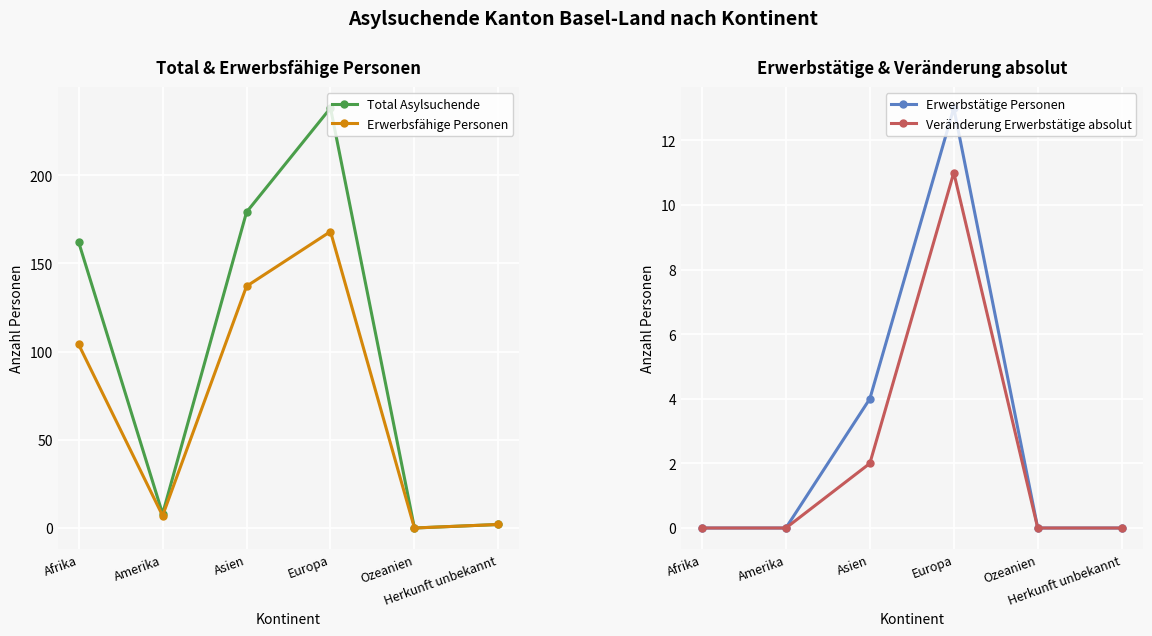

List the series in order of their peak value, highest first.

Total Asylsuchende, Erwerbsfähige Personen, Erwerbstätige Personen, Veränderung Erwerbstätige absolut